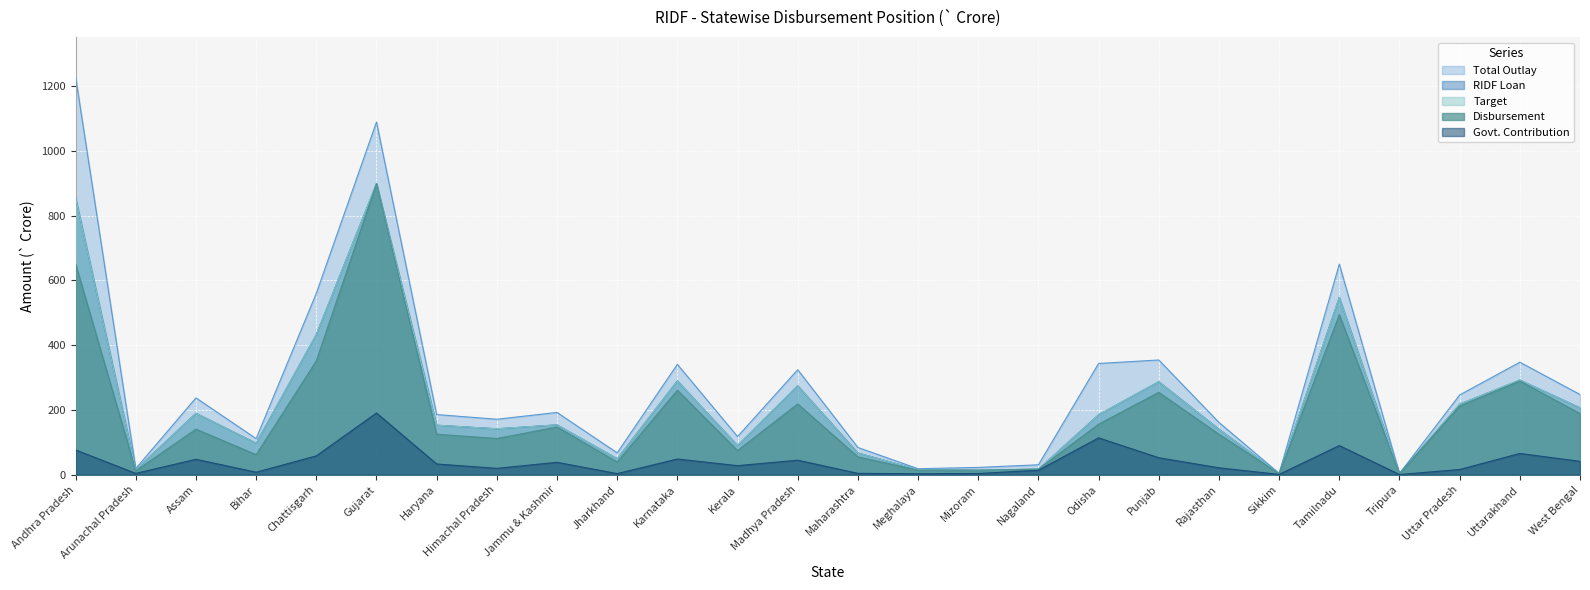

True or false: Total Outlay has a value of 18.2 at Meghalaya.

True